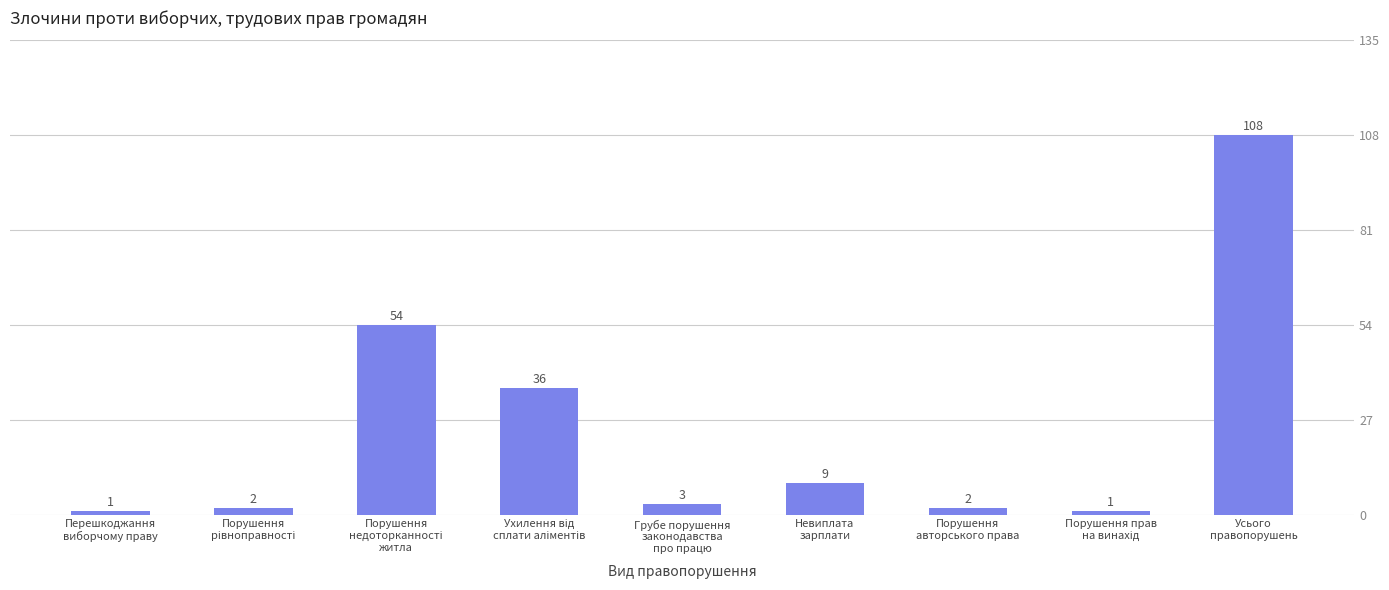

What is the sum of all values?

216